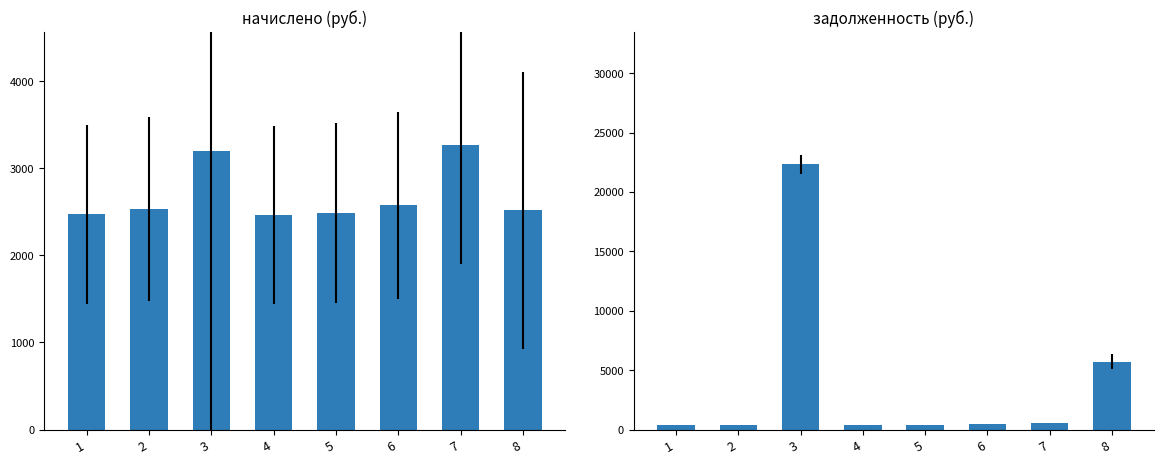

At which label is начислено closest to 2862?

6